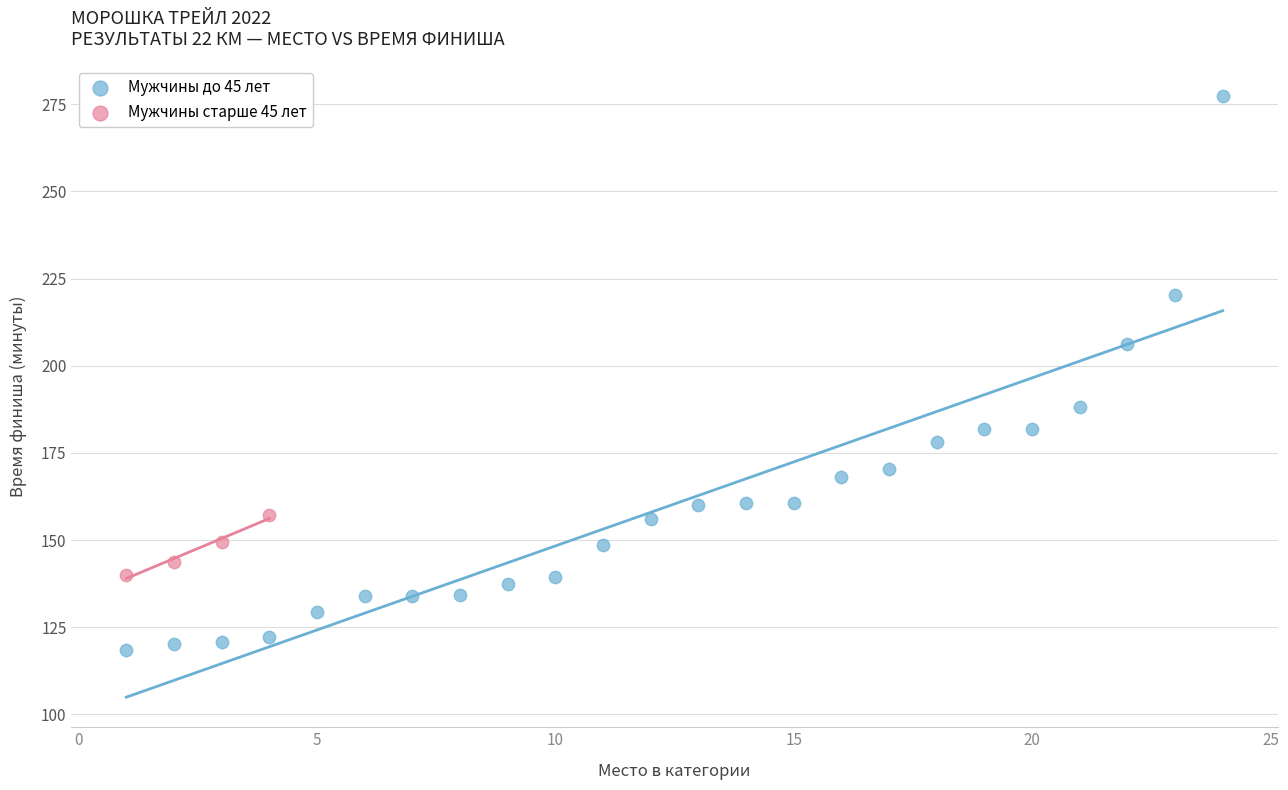

Which series reaches the maximum Y coordinate?

Мужчины до 45 лет